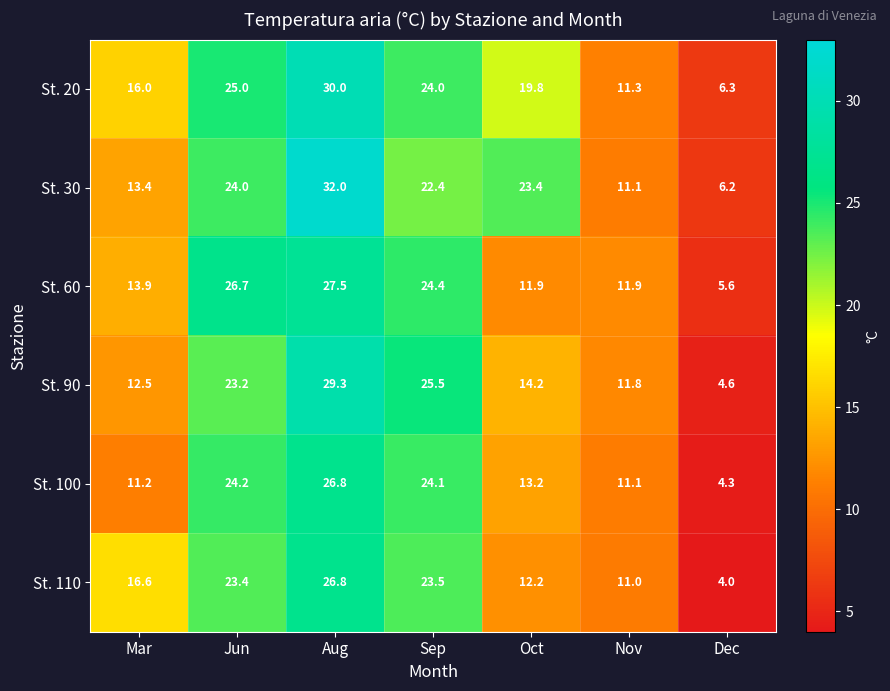

What is the difference between the second highest and minimum values in the St. 60 series?

21.1